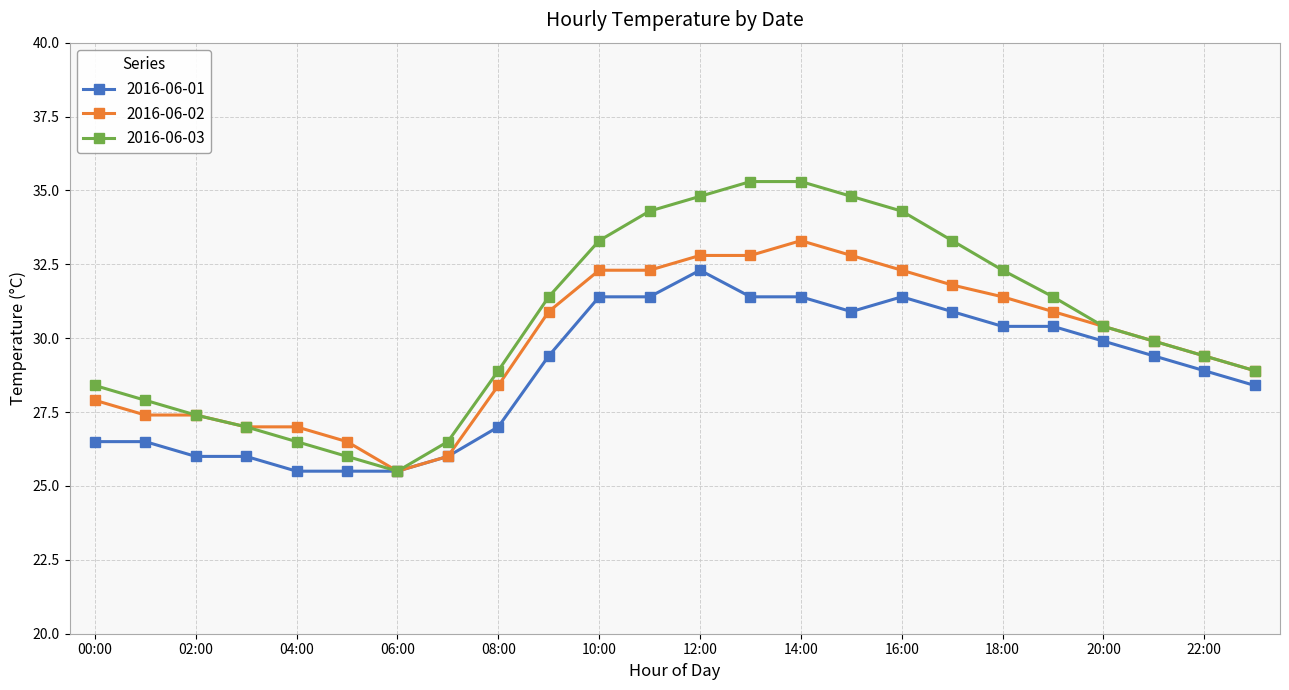

List the series in order of their overall mean, lowest first.

2016-06-01, 2016-06-02, 2016-06-03